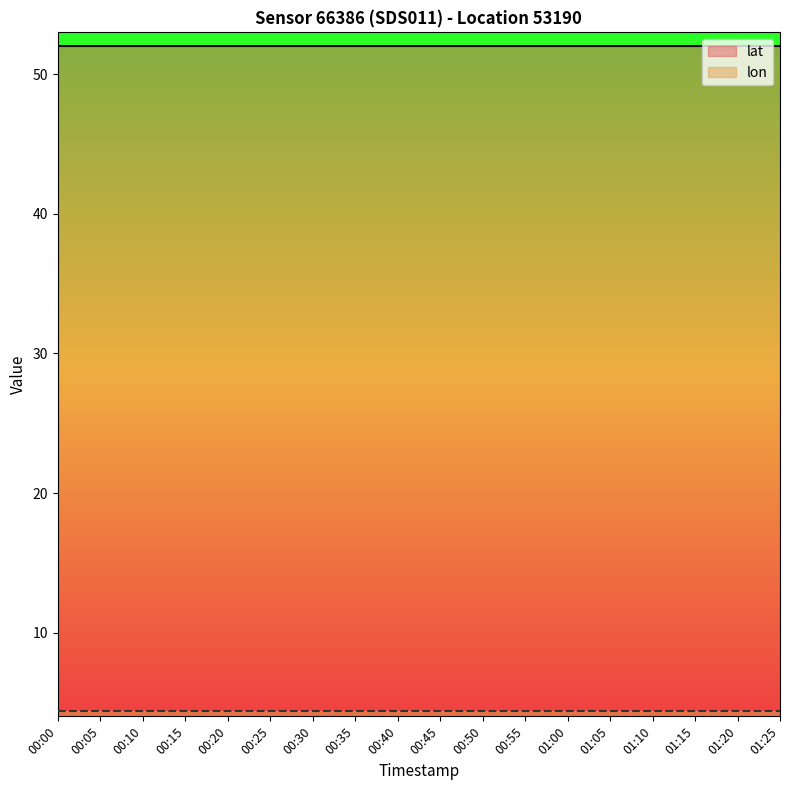

Which series has the largest total across all categories?

lat